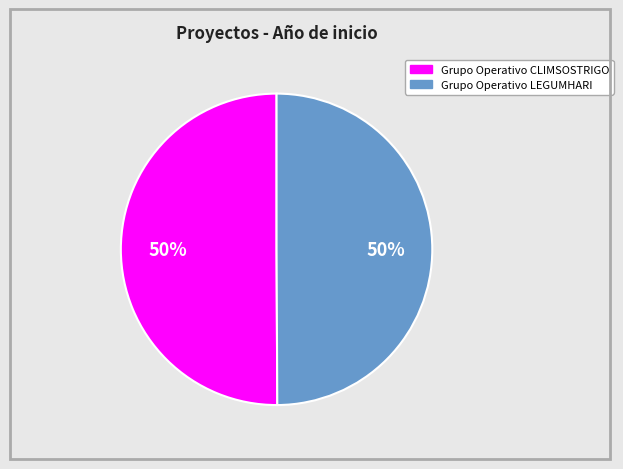

How many segments does this pie chart have?

2